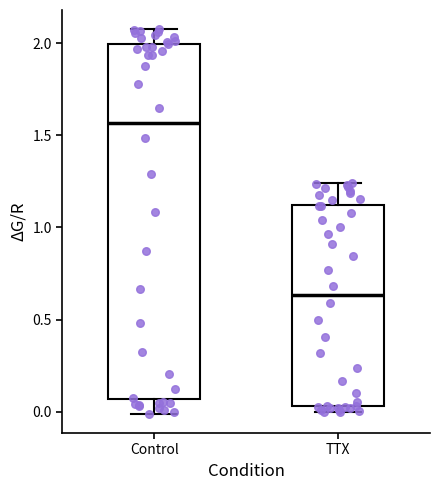

Which box is the tallest, from its lower edge to its upper edge?

Control